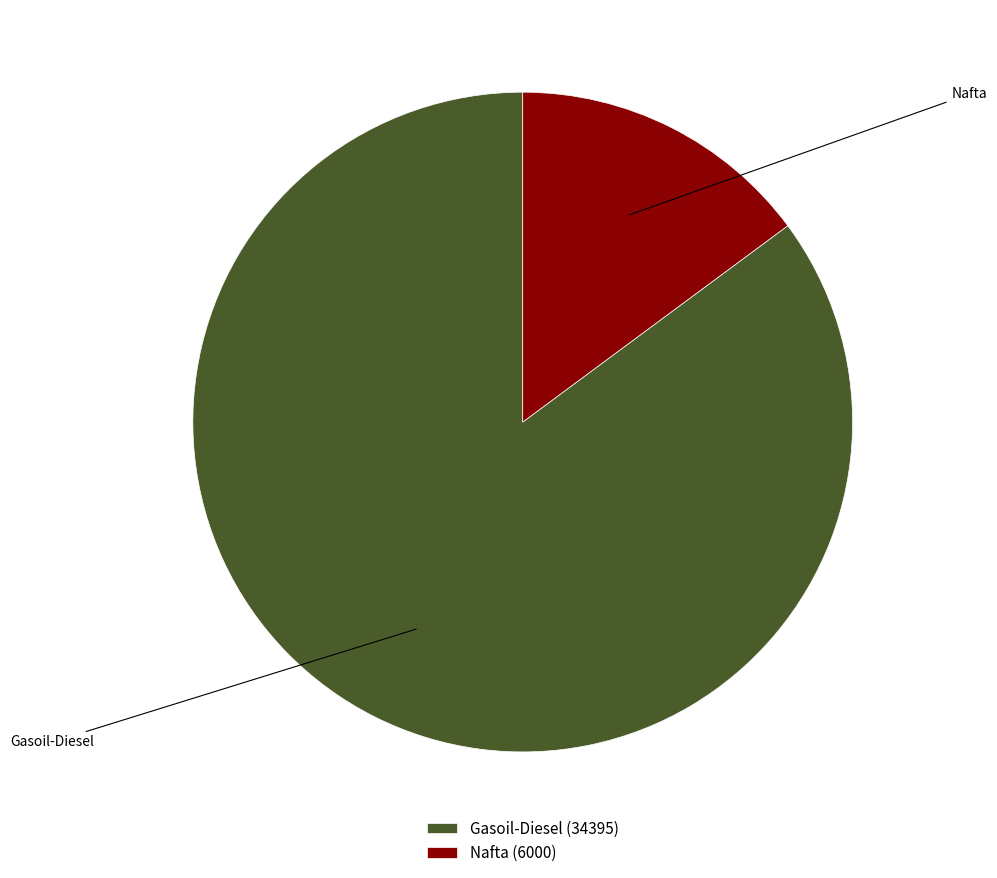

Does Nafta account for over 50% of the chart?

No